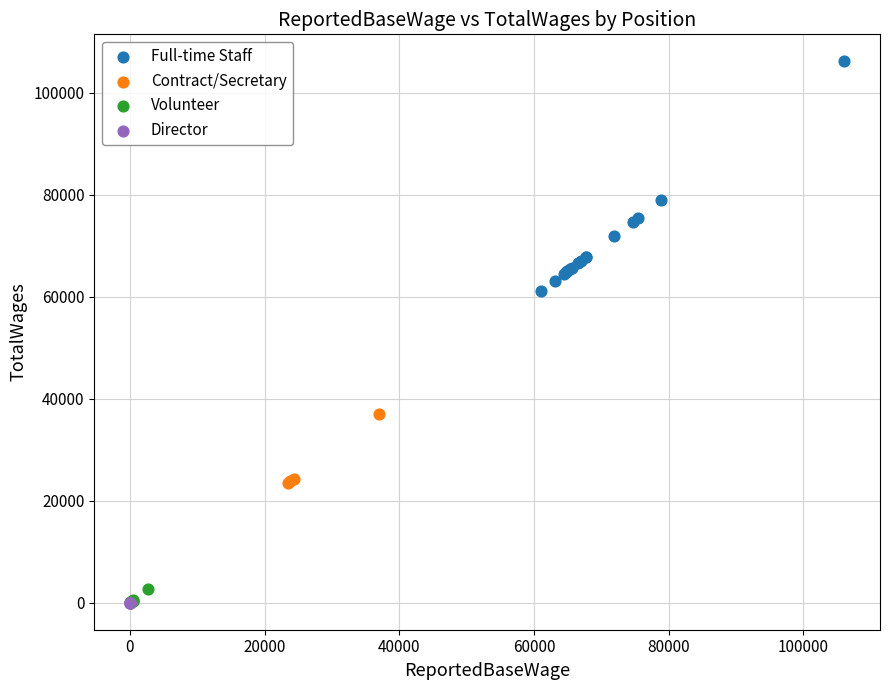

What are all the series names shown in the legend?

Full-time Staff, Contract/Secretary, Volunteer, Director